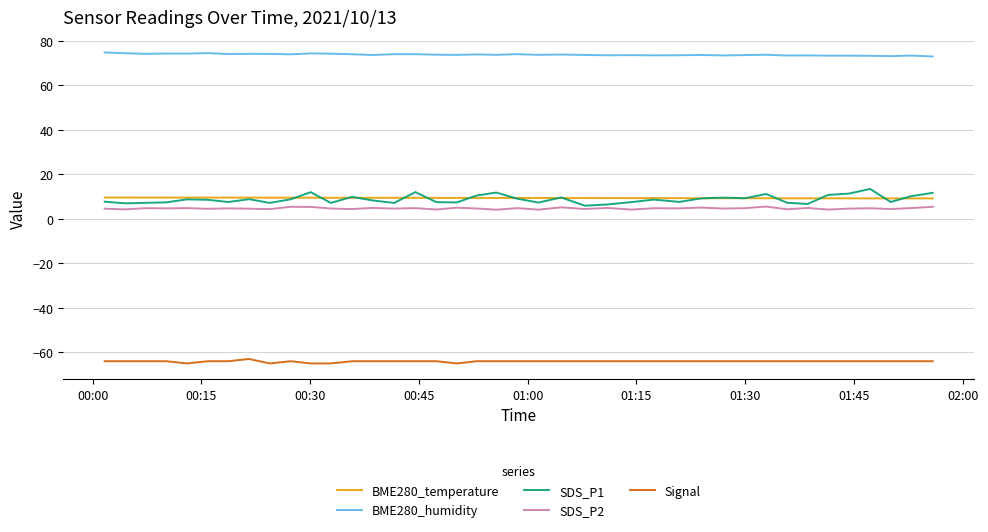

What is the smallest value displayed?

-65.0